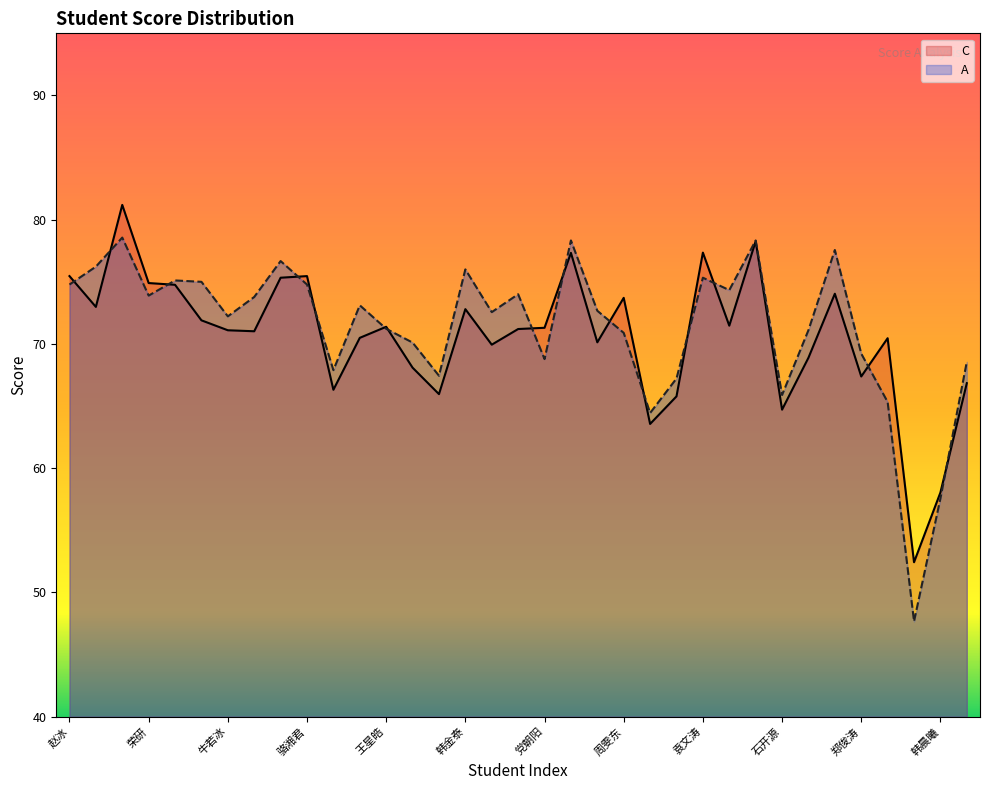

How many values in the A series are below 72?

15